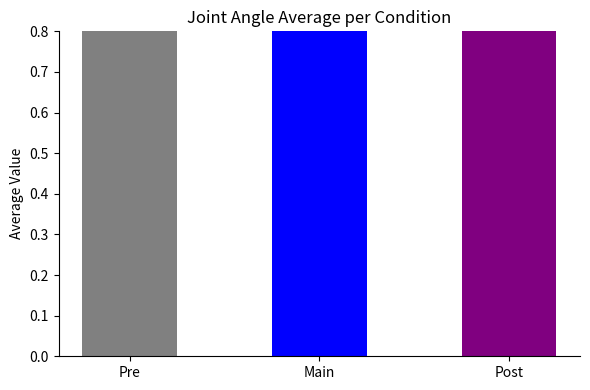

What is the label of the 3rd bar from the right?

Pre